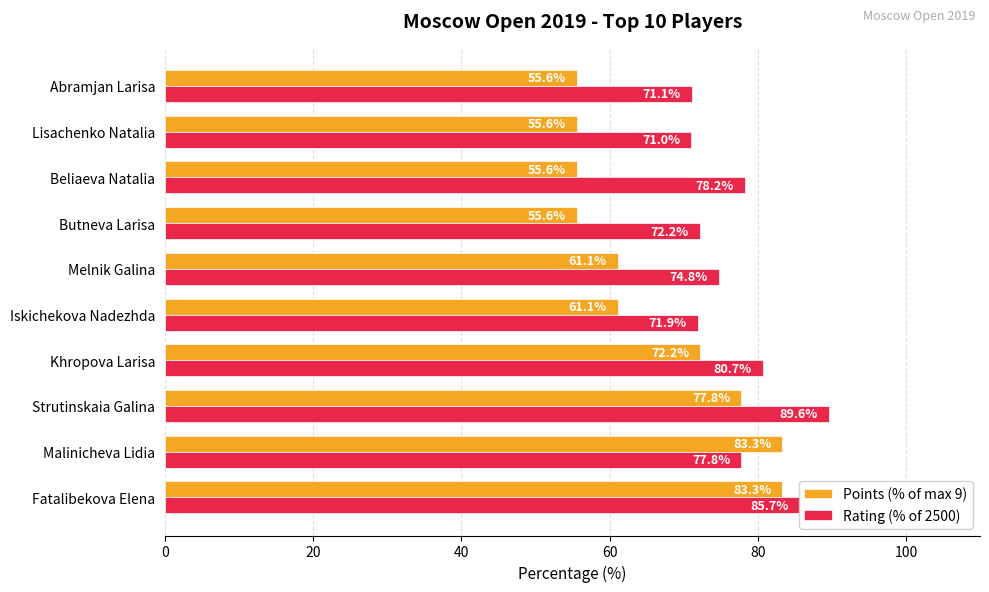

Which series has the largest range (max minus min)?

Points (% of max 9)